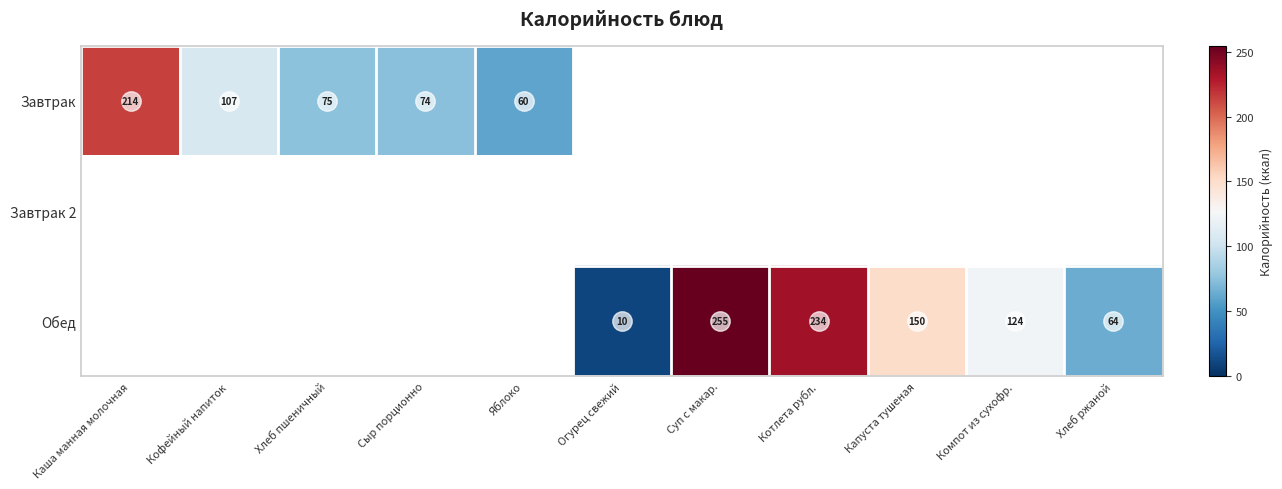

True or false: Завтрак has a value of 130 at Сыр порционно.

False